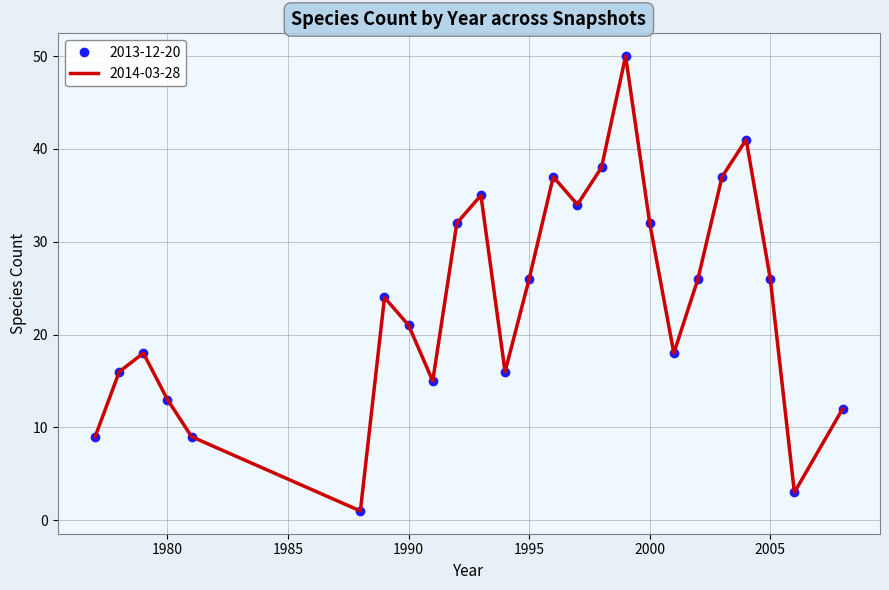

What are all the series names shown in the legend?

2013-12-20, 2014-03-28